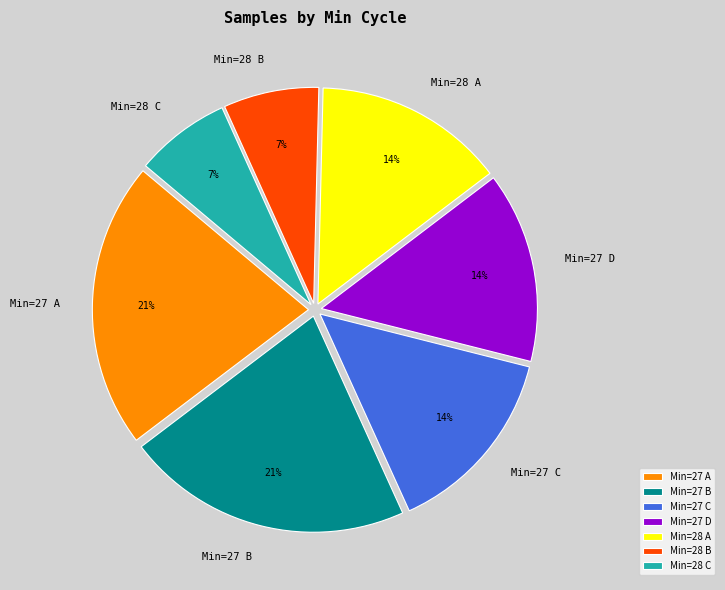

Is it true that Min=27 A is 21% of the pie?

True